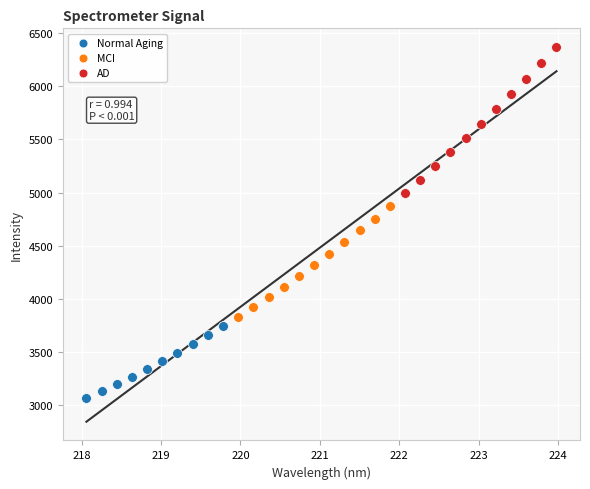

What are all the series names shown in the legend?

Normal Aging, MCI, AD